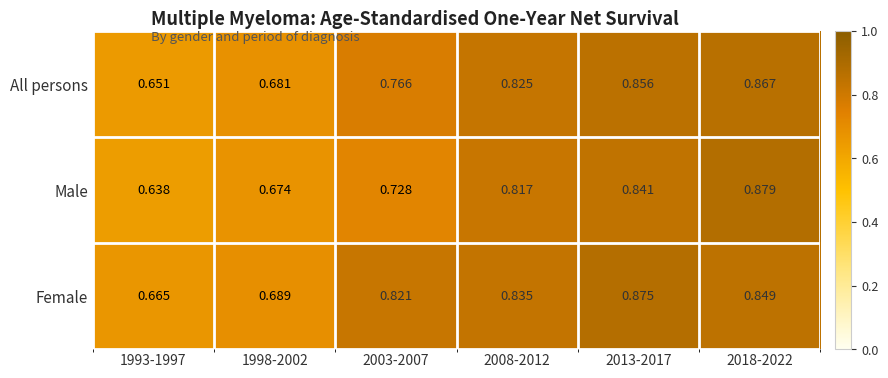

Which series changed the most between 1993-1997 and 2003-2007?

Female